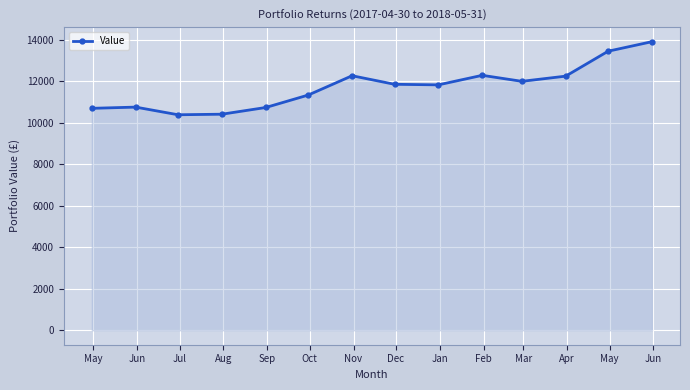

How many distinct data groups are displayed?

1